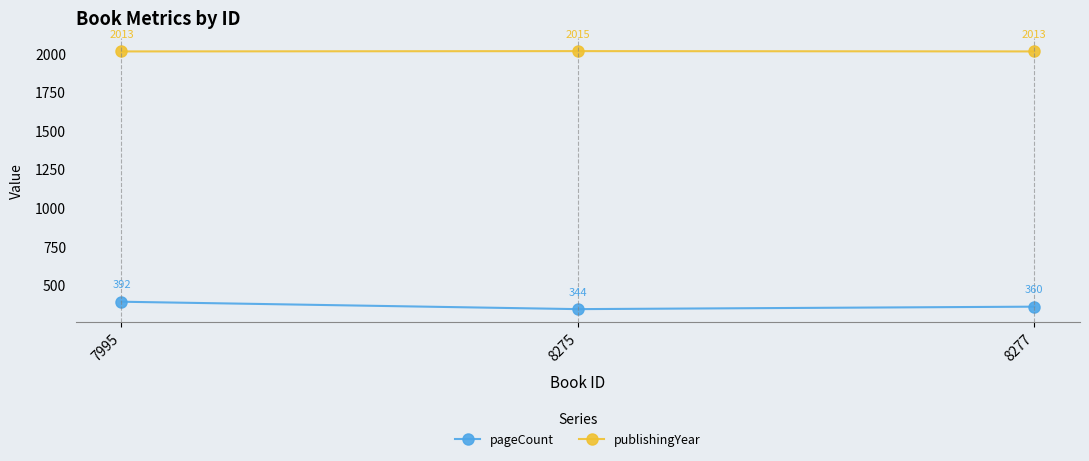

Which label corresponds to the smallest value in the chart?

8275